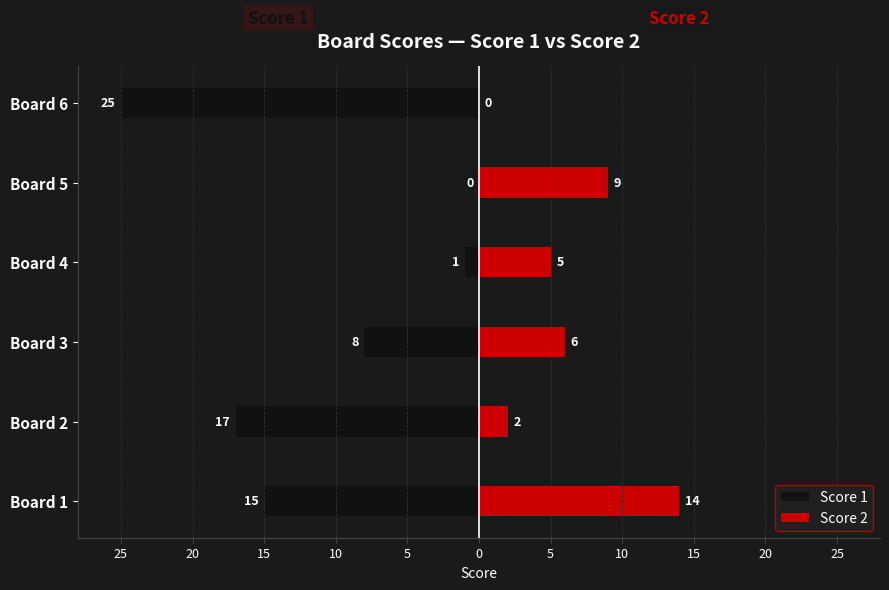

How many bars are there in total?

12